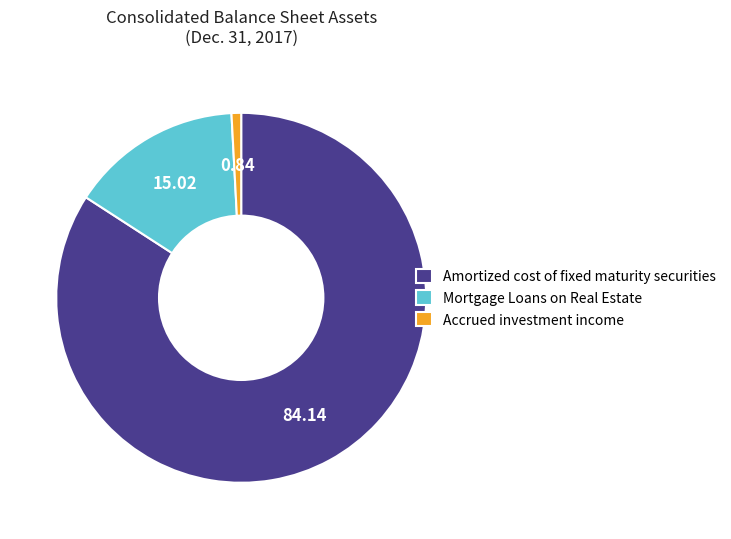

What is the ratio of the value at Amortized cost of fixed maturity securities to the value at Mortgage Loans on Real Estate?

5.6